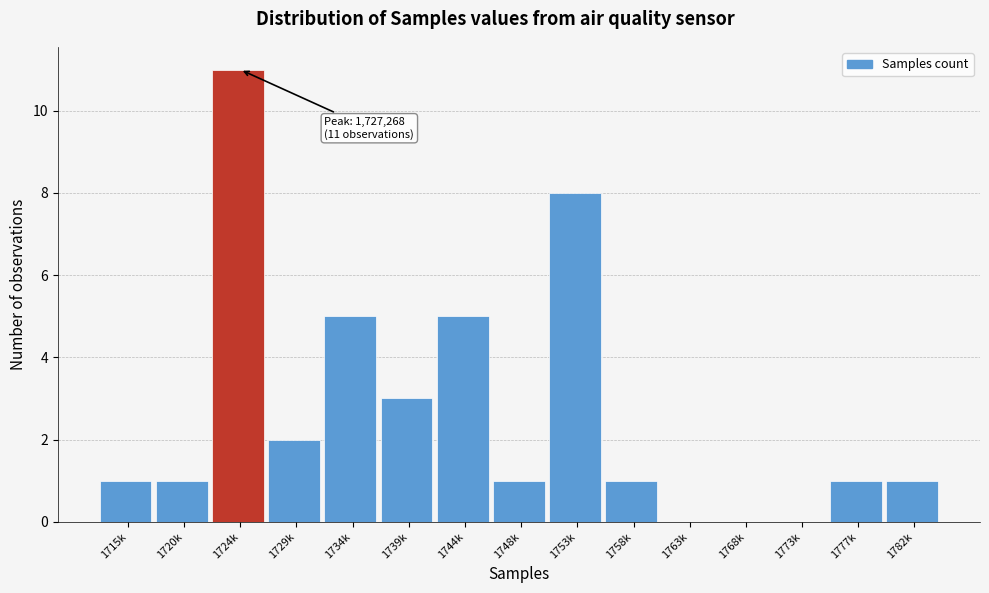

Reading right to left, extract all data points from this chart.

1782k=1	1777k=1	1773k=0	1768k=0	1763k=0	1758k=1	1753k=8	1748k=1	1744k=5	1739k=3	1734k=5	1729k=2	1724k=11	1720k=1	1715k=1